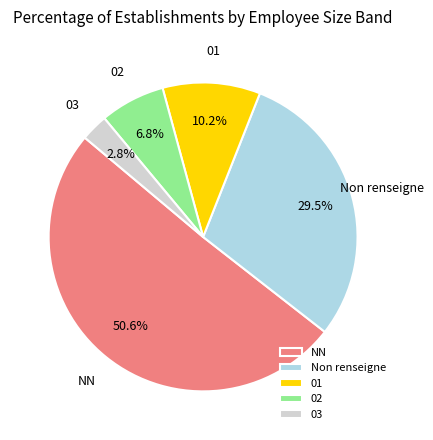

Do 02 and 01 together represent more than half of the pie?

No